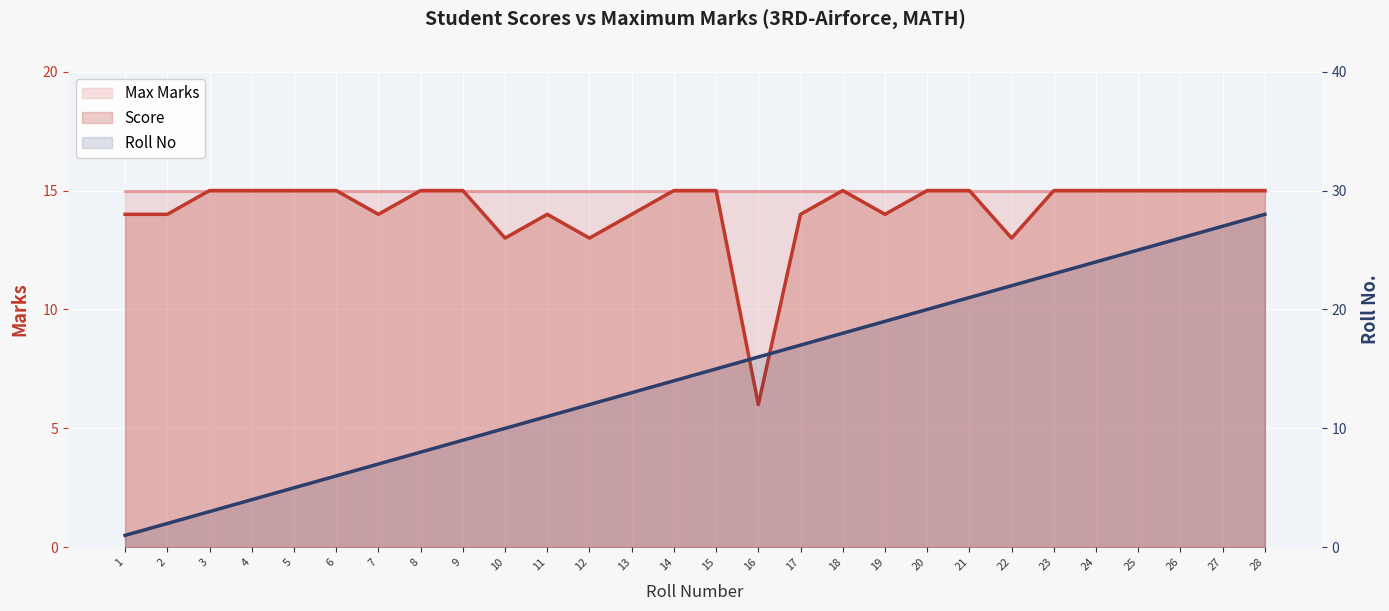

Where is Roll No nearest to the value 14?

14